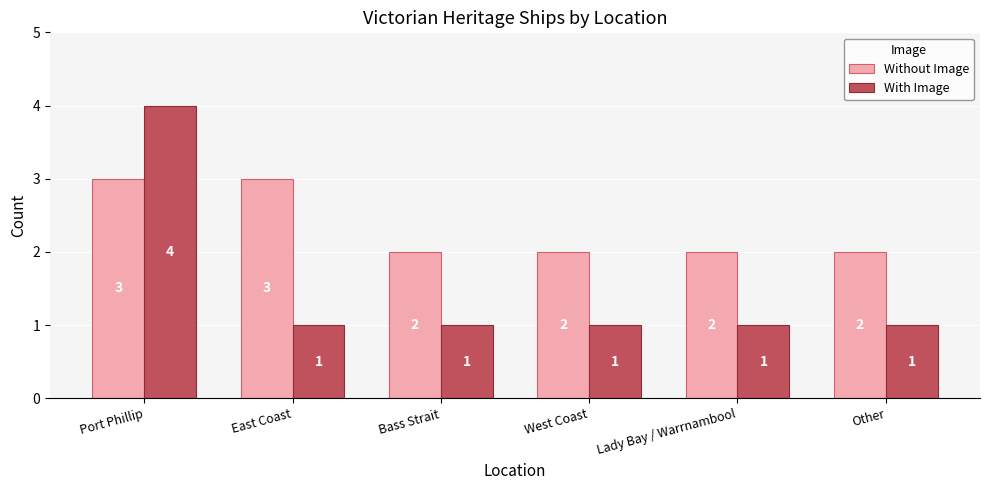

What position from the left is East Coast?

2